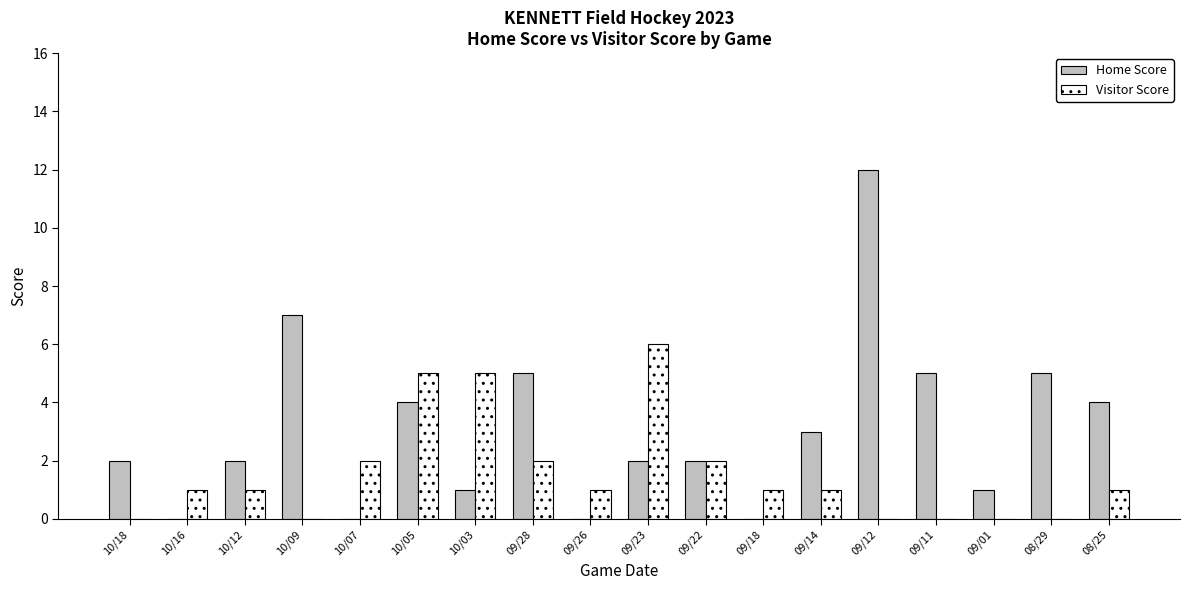

How many groups of bars are there?

18